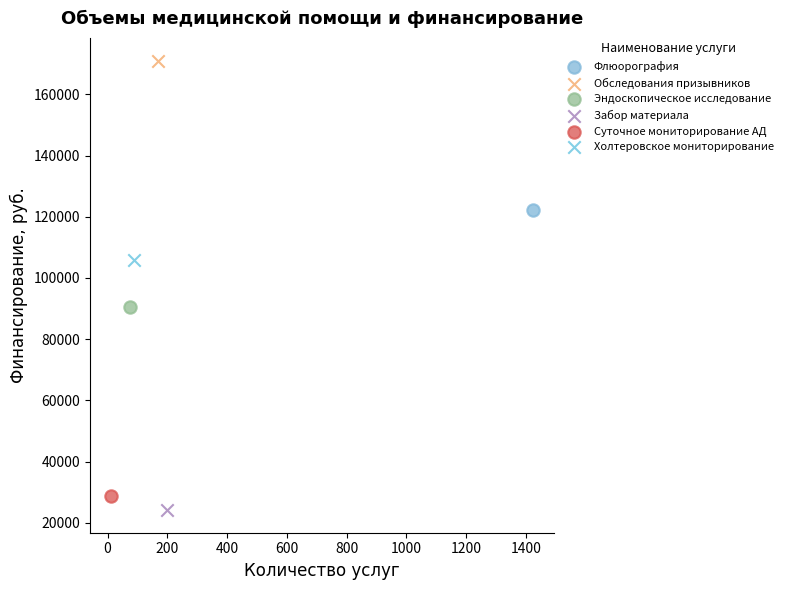

What are all the series names shown in the legend?

Флюорография, Обследования призывников, Эндоскопическое исследование, Забор материала, Суточное мониторирование АД, Холтеровское мониторирование